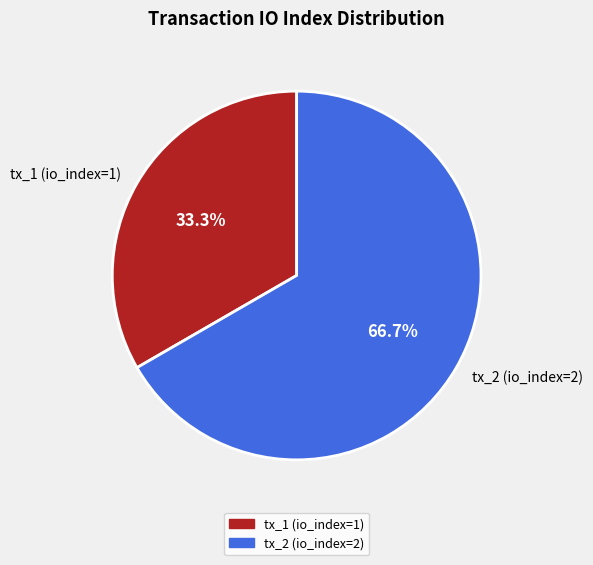

Is it true that tx_1 (io_index=1) is 28% of the pie?

False